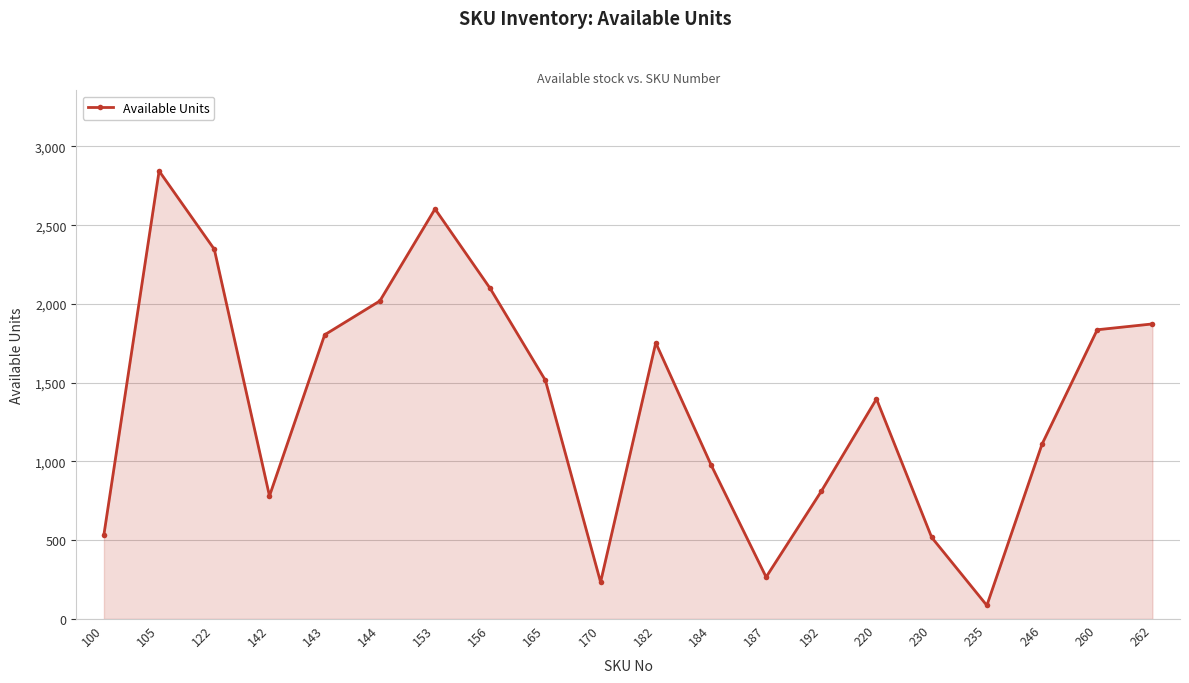

At which label does the data first exceed 1515?

105